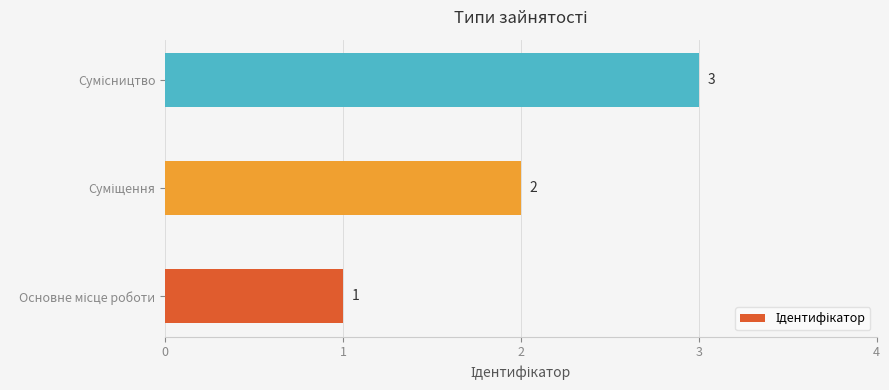

Count the values in the range 1 to 3.

3